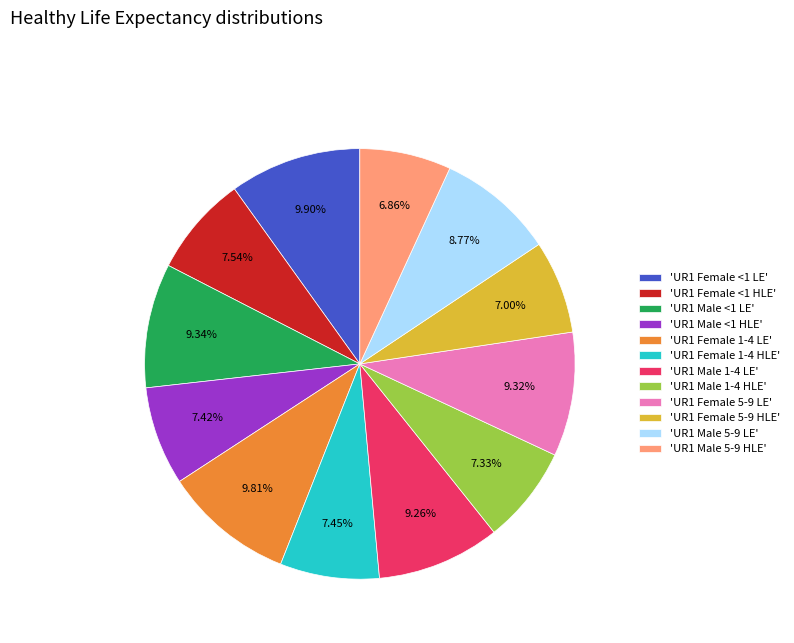

What is the ratio of the value at 'UR1 Female 1-4 LE' to the value at 'UR1 Female 5-9 LE'?

1.1